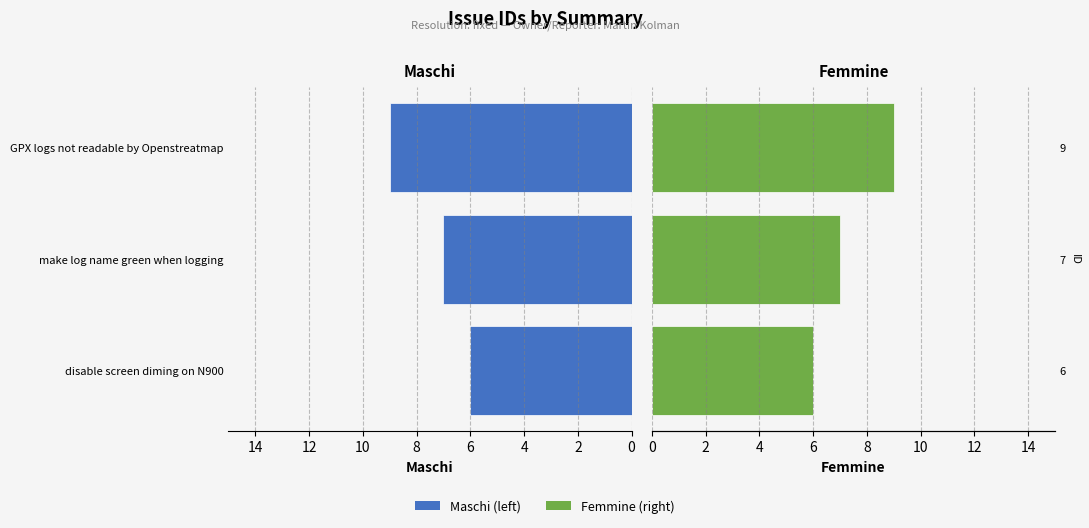

What are all the series names shown in the legend?

Maschi, Femmine